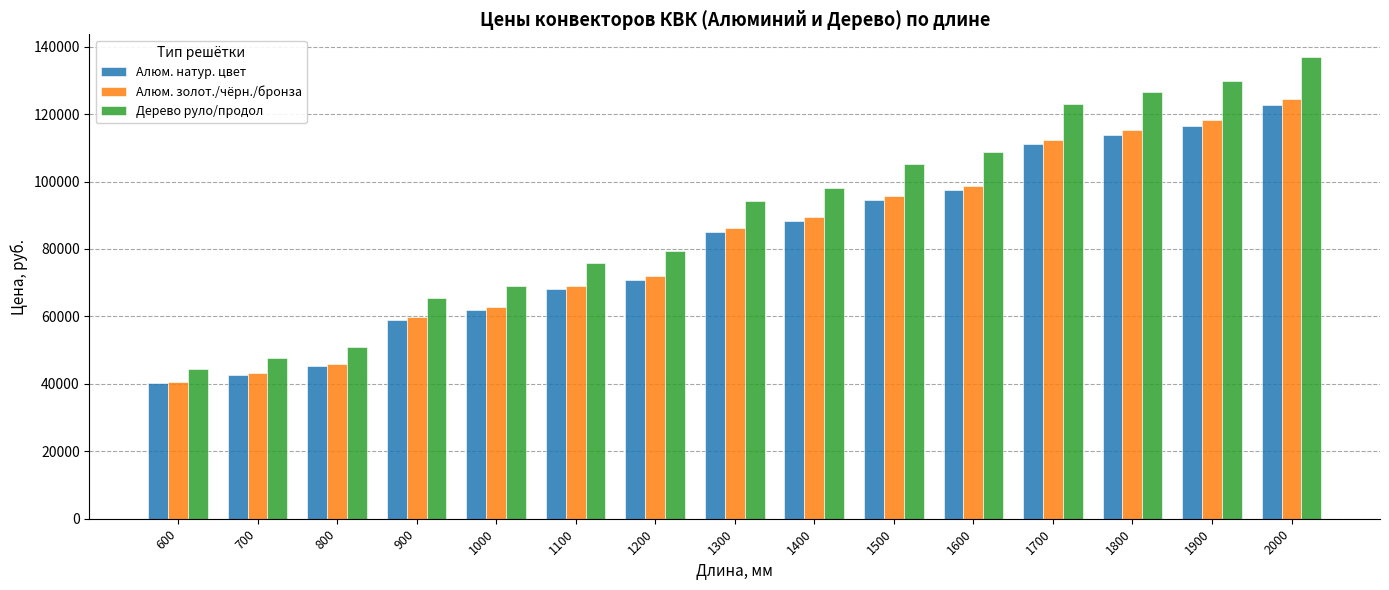

What are all the series names shown in the legend?

Алюм. натур. цвет, Алюм. золот./чёрн./бронза, Дерево руло/продол